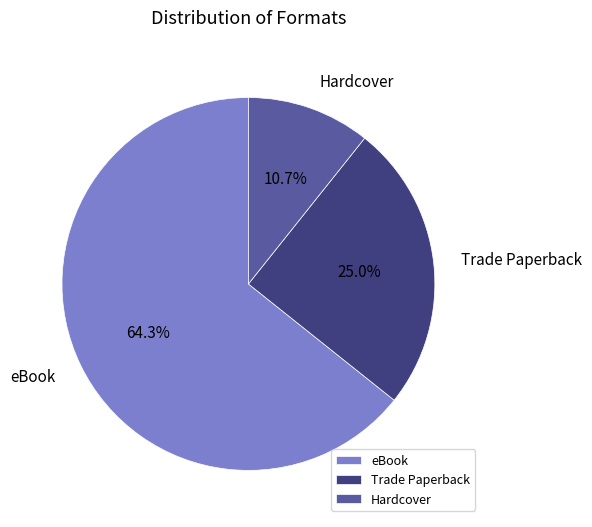

What percentage do Hardcover and eBook together represent?

75.0%